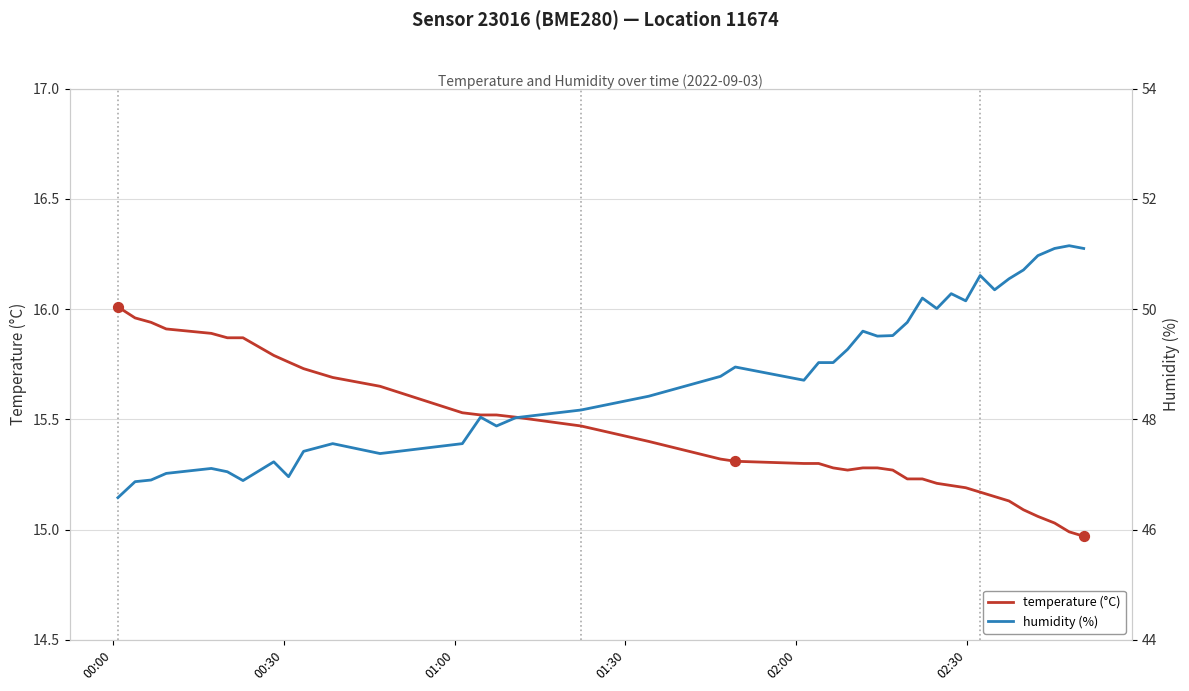

Which series contains the highest Y value?

humidity